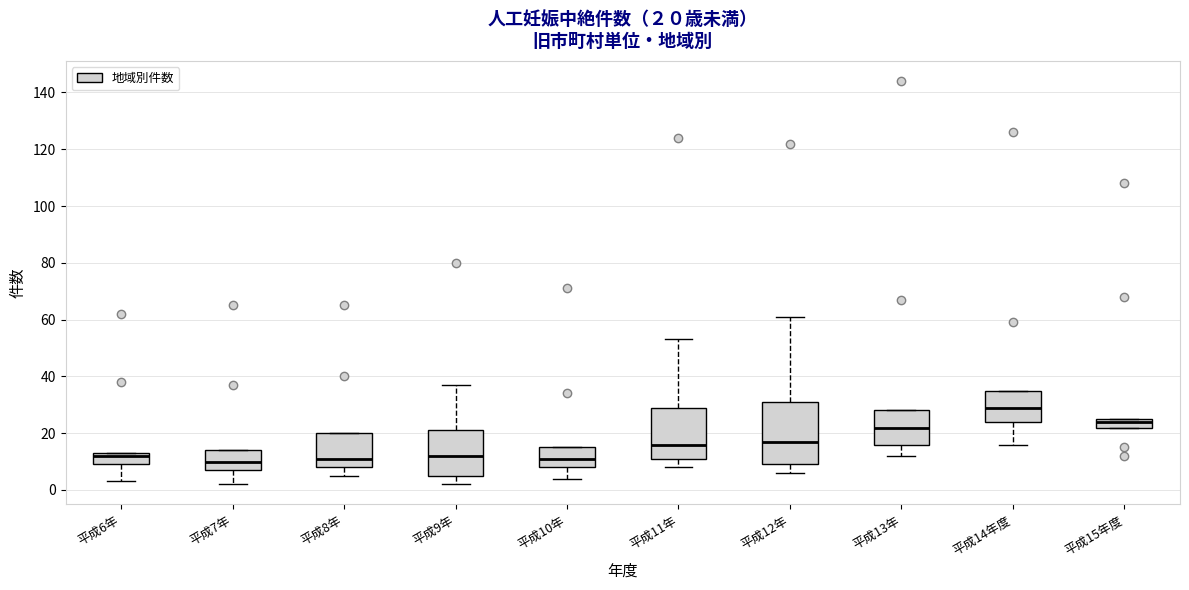

Which box is the tallest, from its lower edge to its upper edge?

平成12年